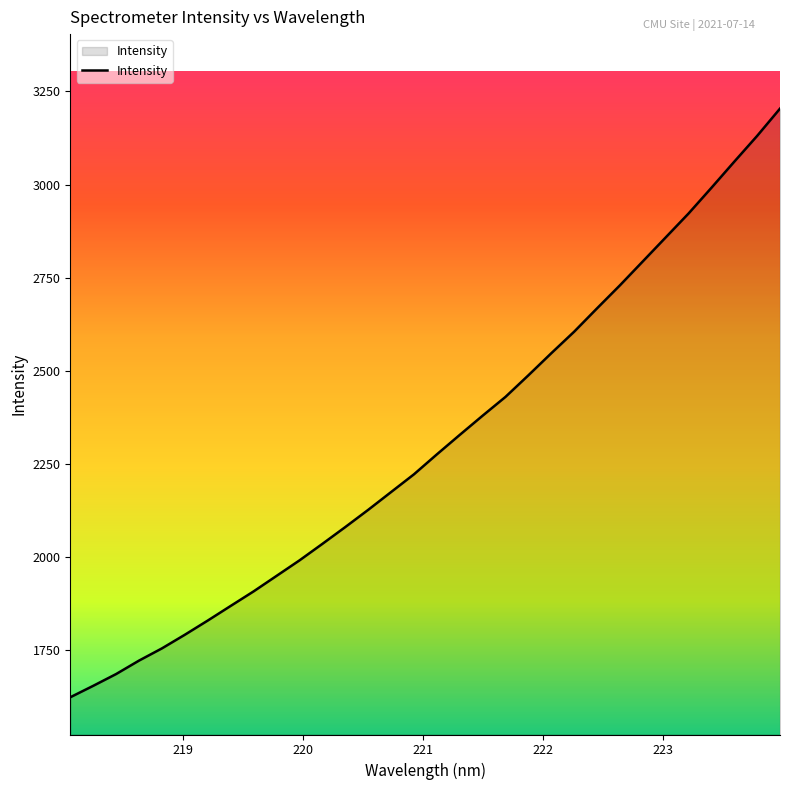

Reading left to right, list all the values displayed in this chart.

1623.3	1654.0	1685.6	1721.8	1754.6	1791.2	1829.3	1868.6	1907.6	1949.1	1990.7	2035.1	2080.2	2126.4	2174.2	2221.9	2275.4	2327.7	2379.3	2429.8	2487.8	2547.0	2604.9	2667.5	2729.3	2793.5	2857.9	2922.2	2991.2	3061.3	3130.6	3203.9